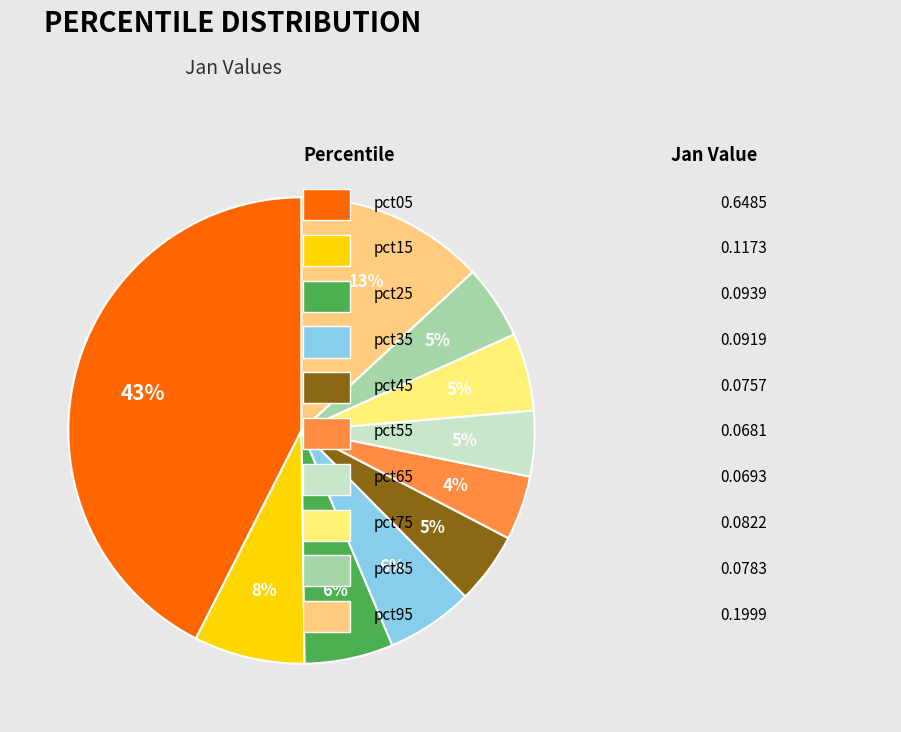

Count the number of slices in the pie.

10